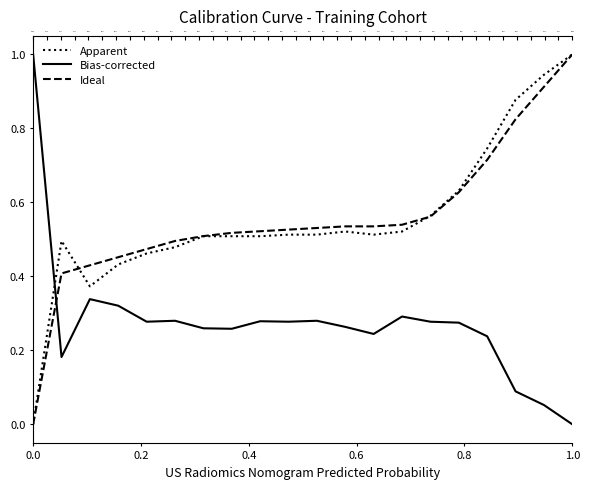

Which has a higher value, 0.6 or 7?

7